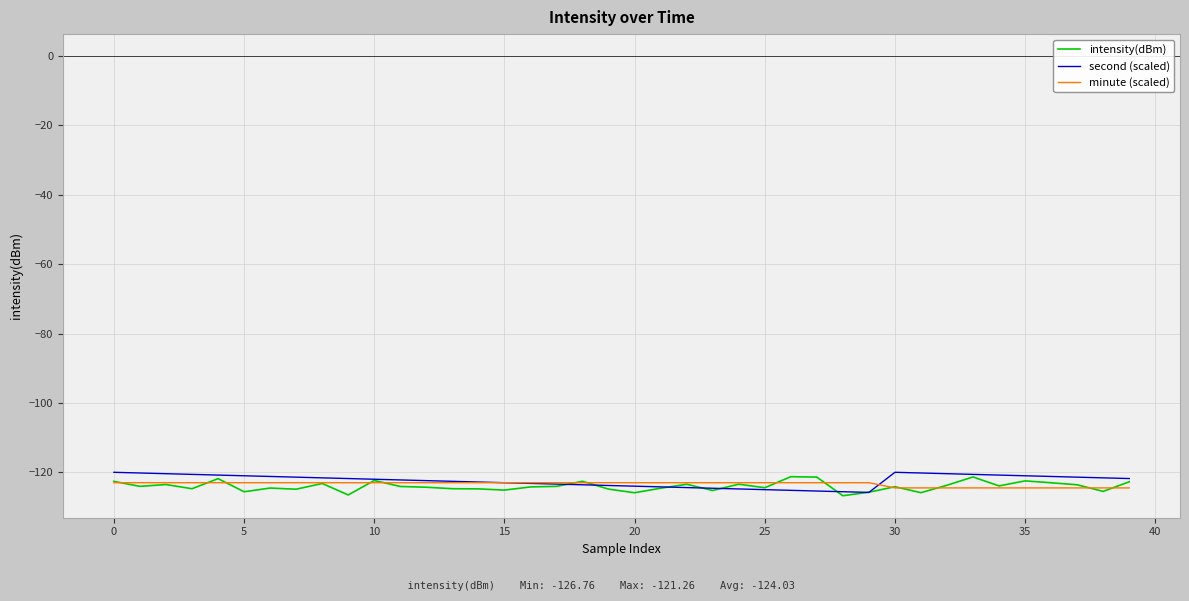

What is the lowest value of the intensity(dBm) series?

-126.8